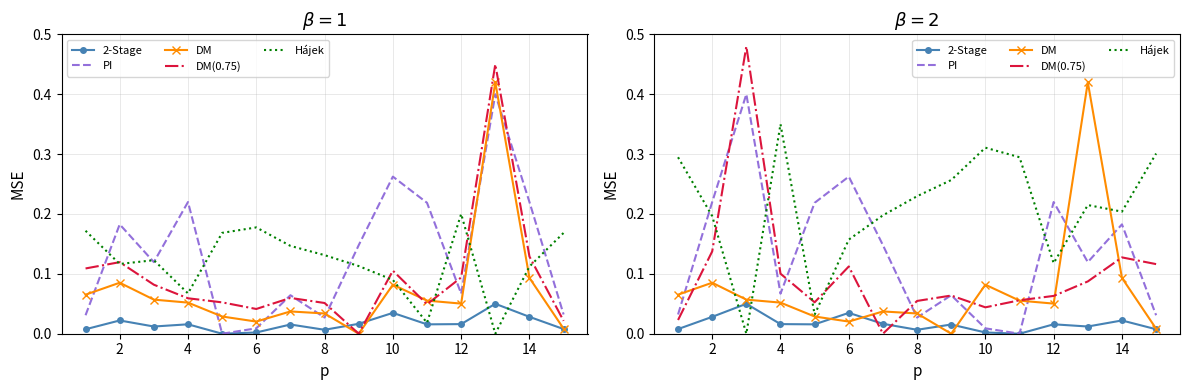

In 2-Stage, how many points are higher than both neighbors (excluding endpoints)?

5